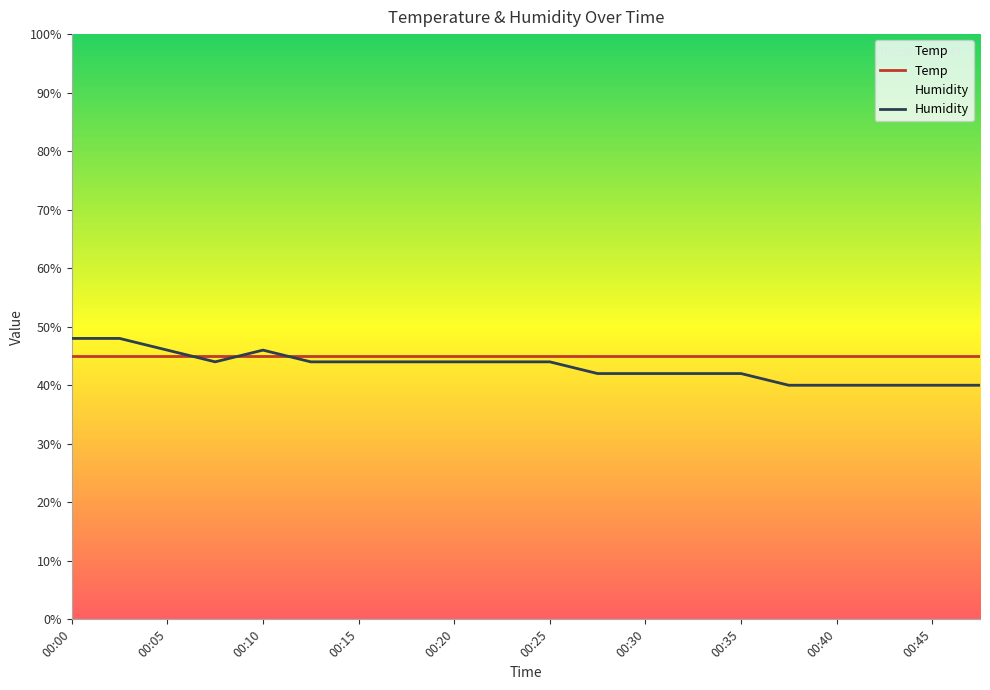

What is the difference between the second highest and minimum values?

8.0